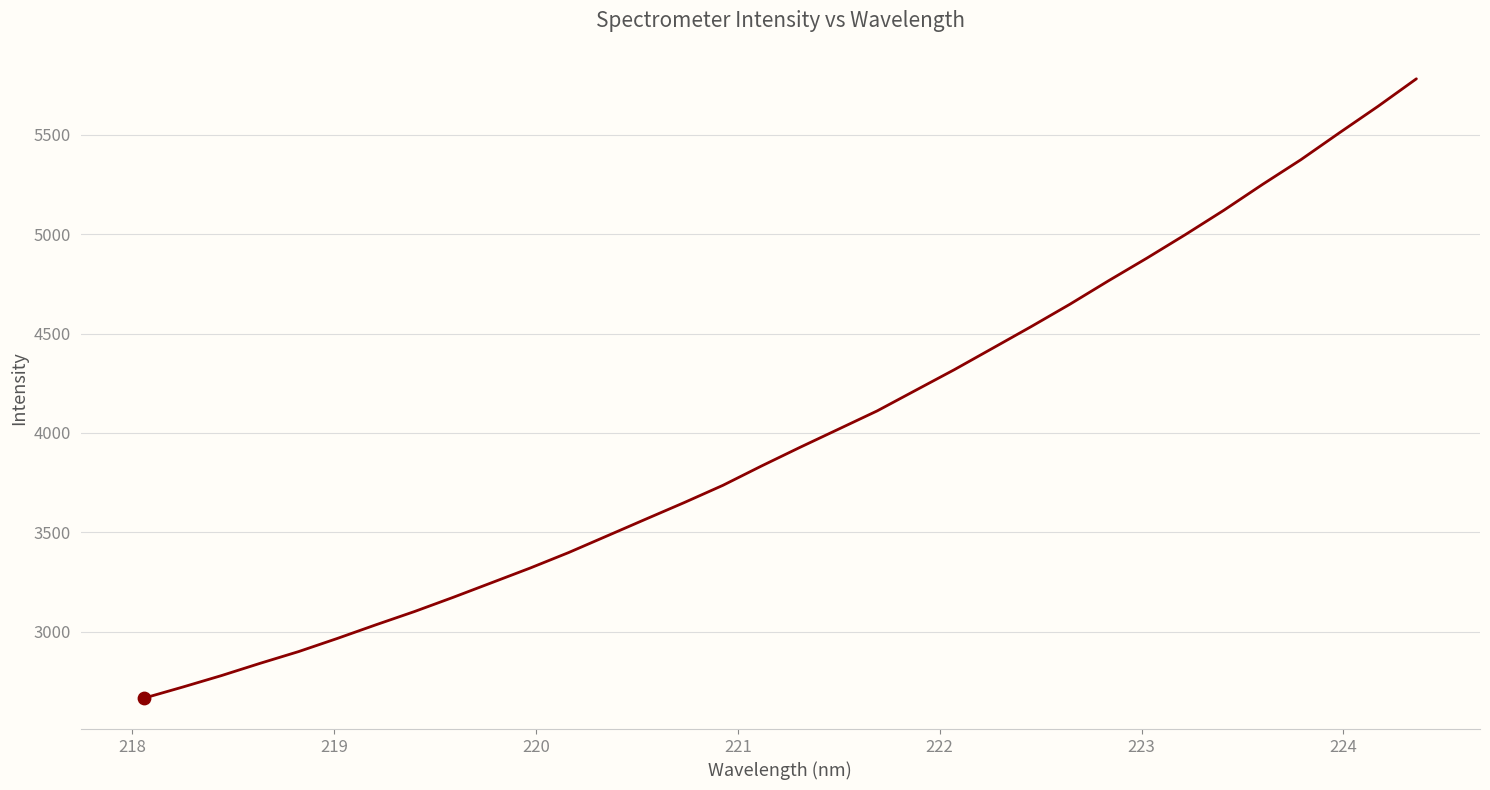

What is the maximum value shown in the chart?

5781.6